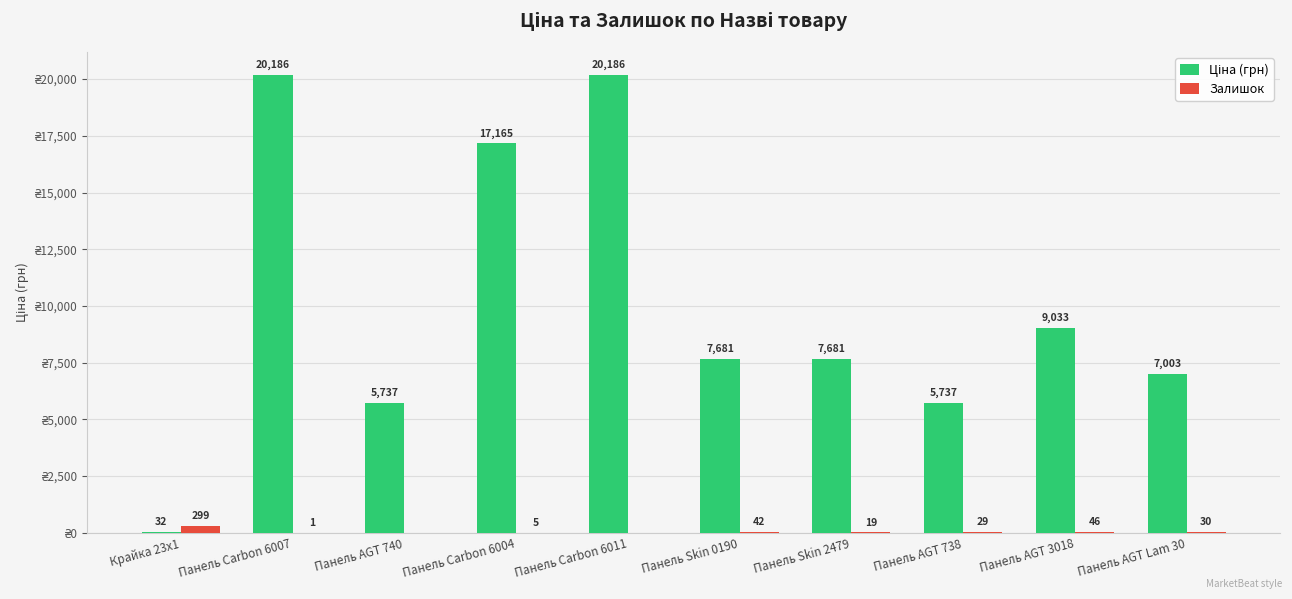

At which label does Залишок reach its peak?

Крайка 23x1